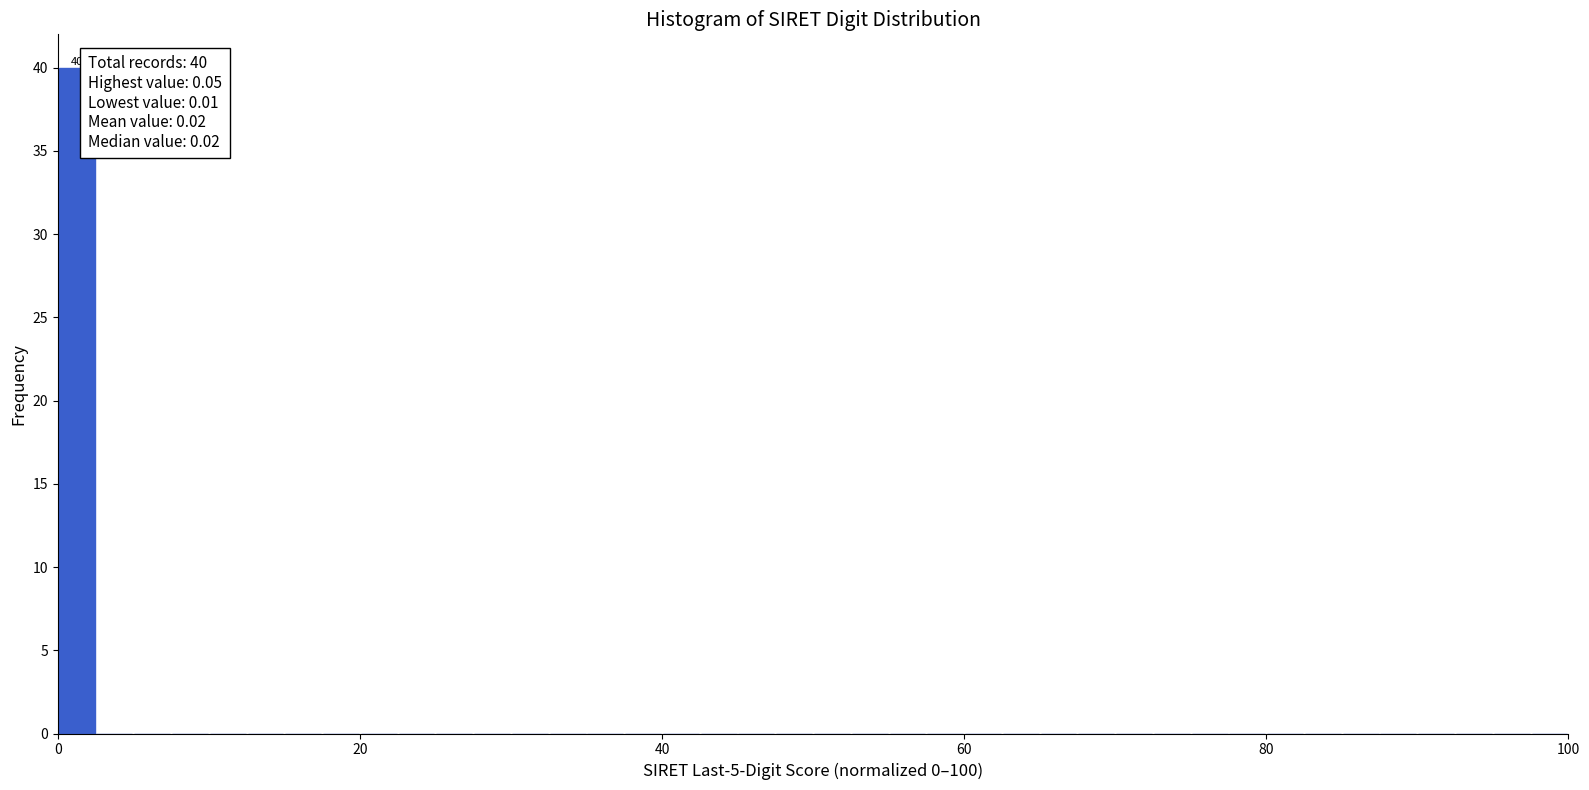

Read against the x-axis, roughly where is the centre of the tallest bar?

2